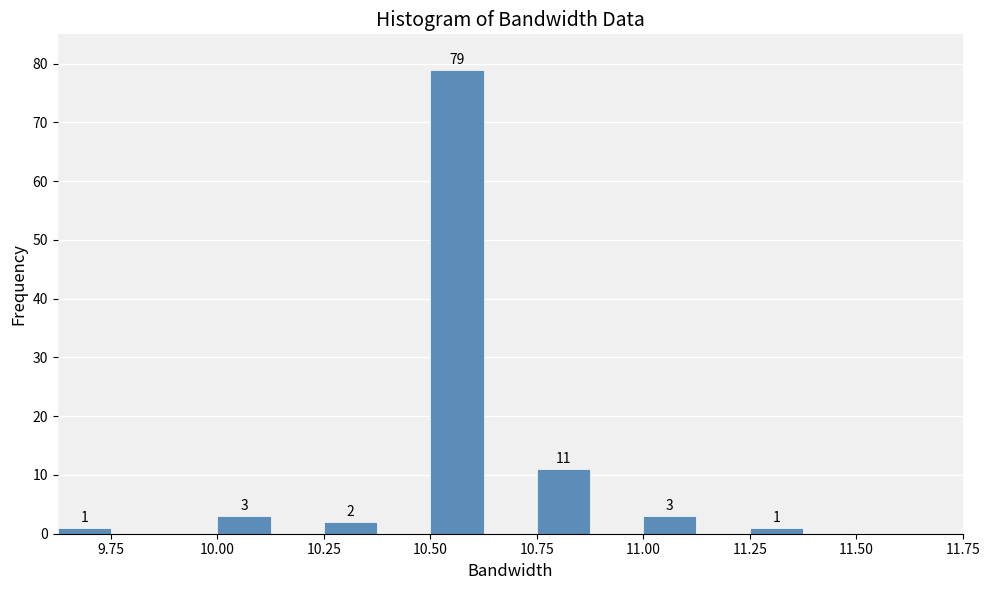

Around what value on the x-axis is the tallest bar? Give the approximate position of its centre, as read against the axis.

10.55